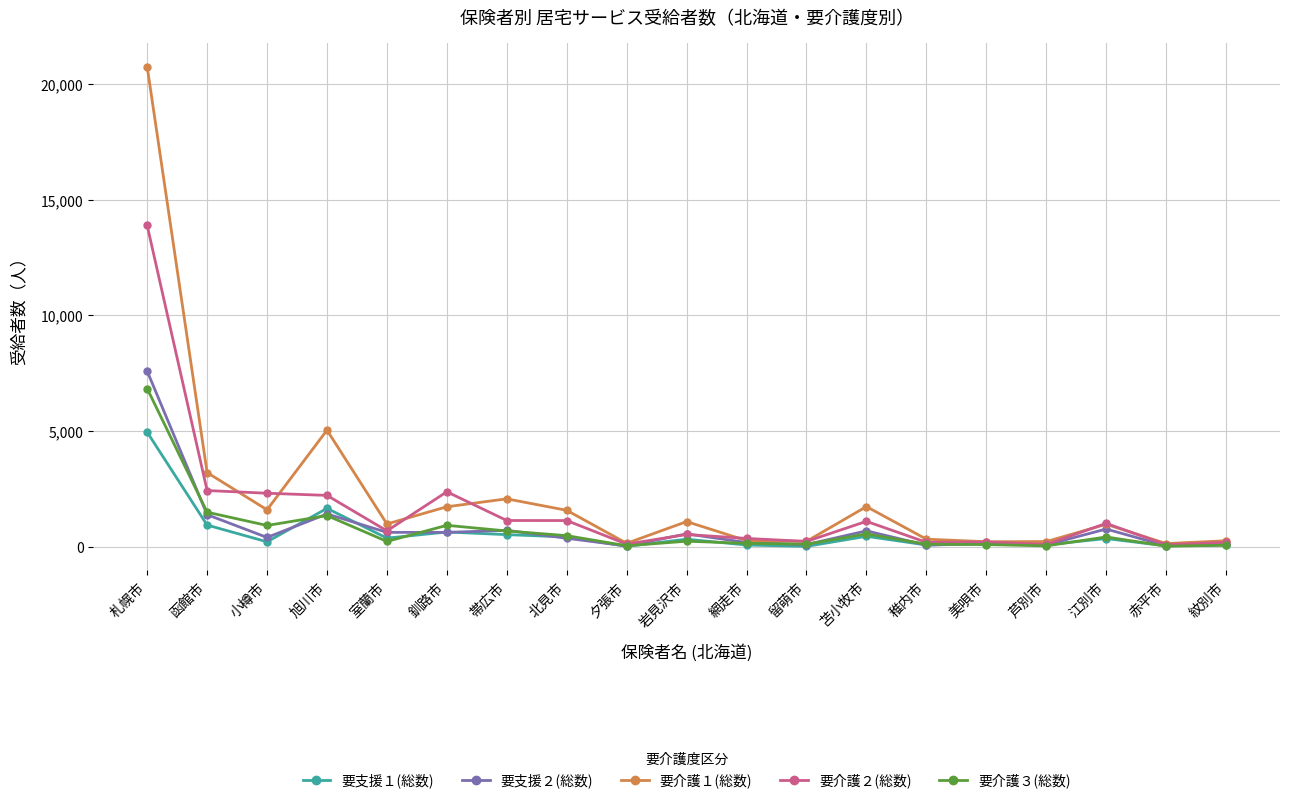

Does the chart have visible grid lines?

Yes